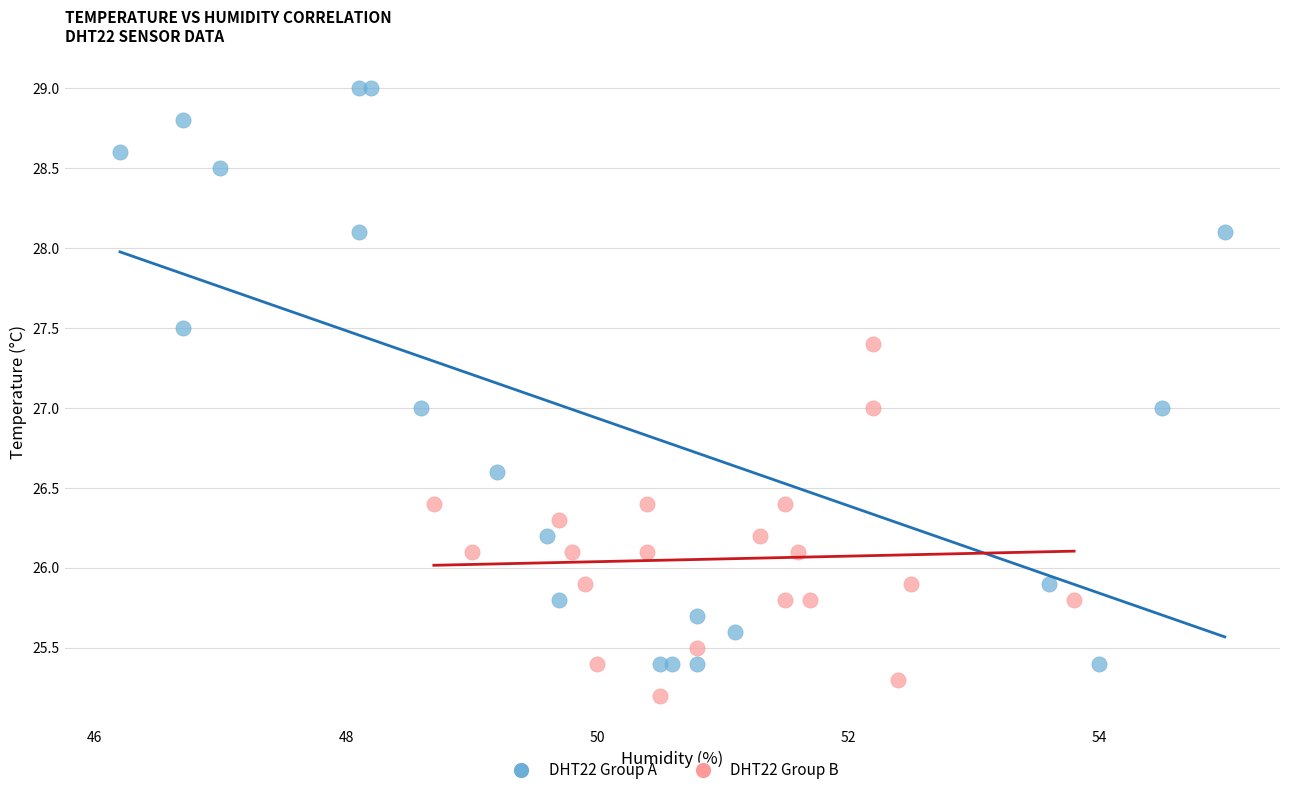

Which series reaches the minimum Y coordinate?

DHT22 Group B